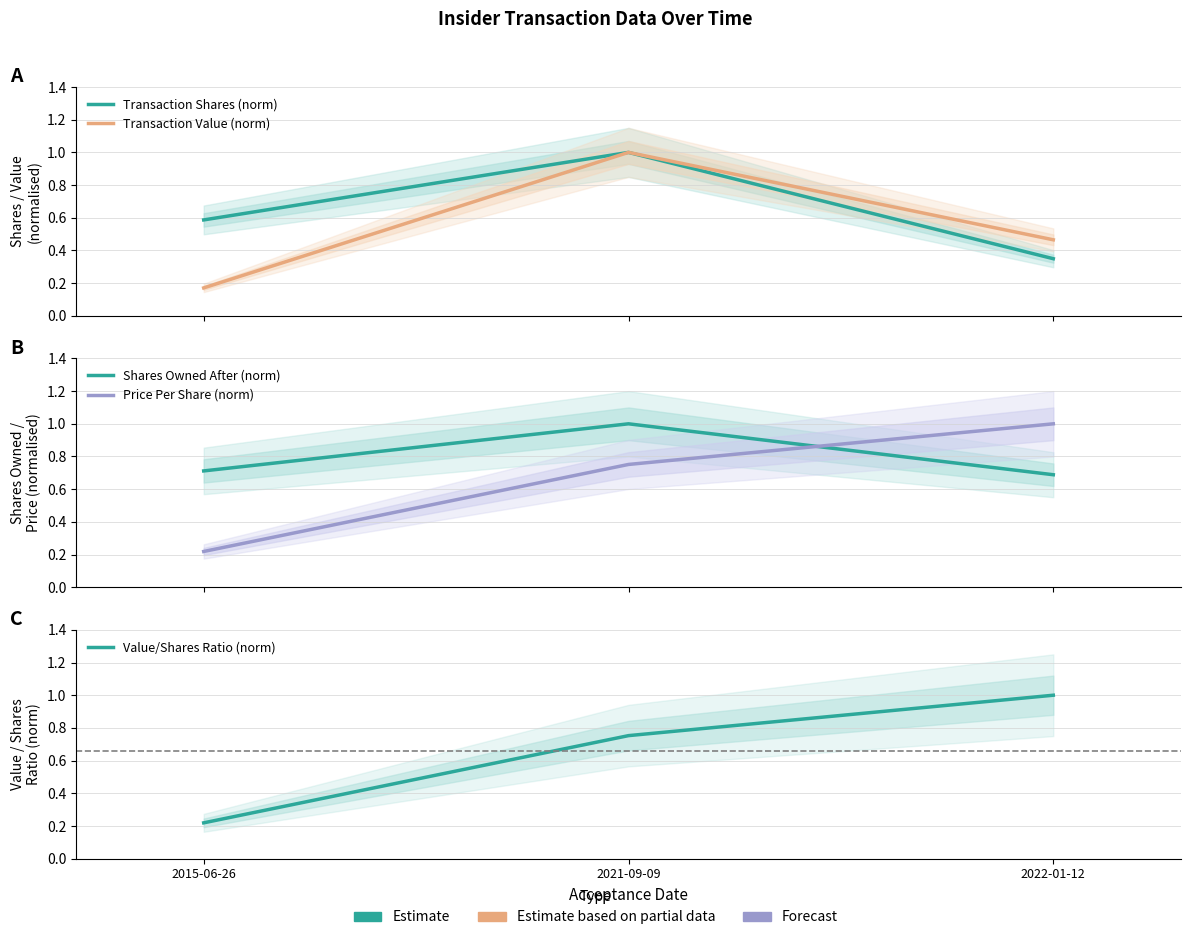

What is the spread (max minus min) of values at 2015-06-26?

0.5